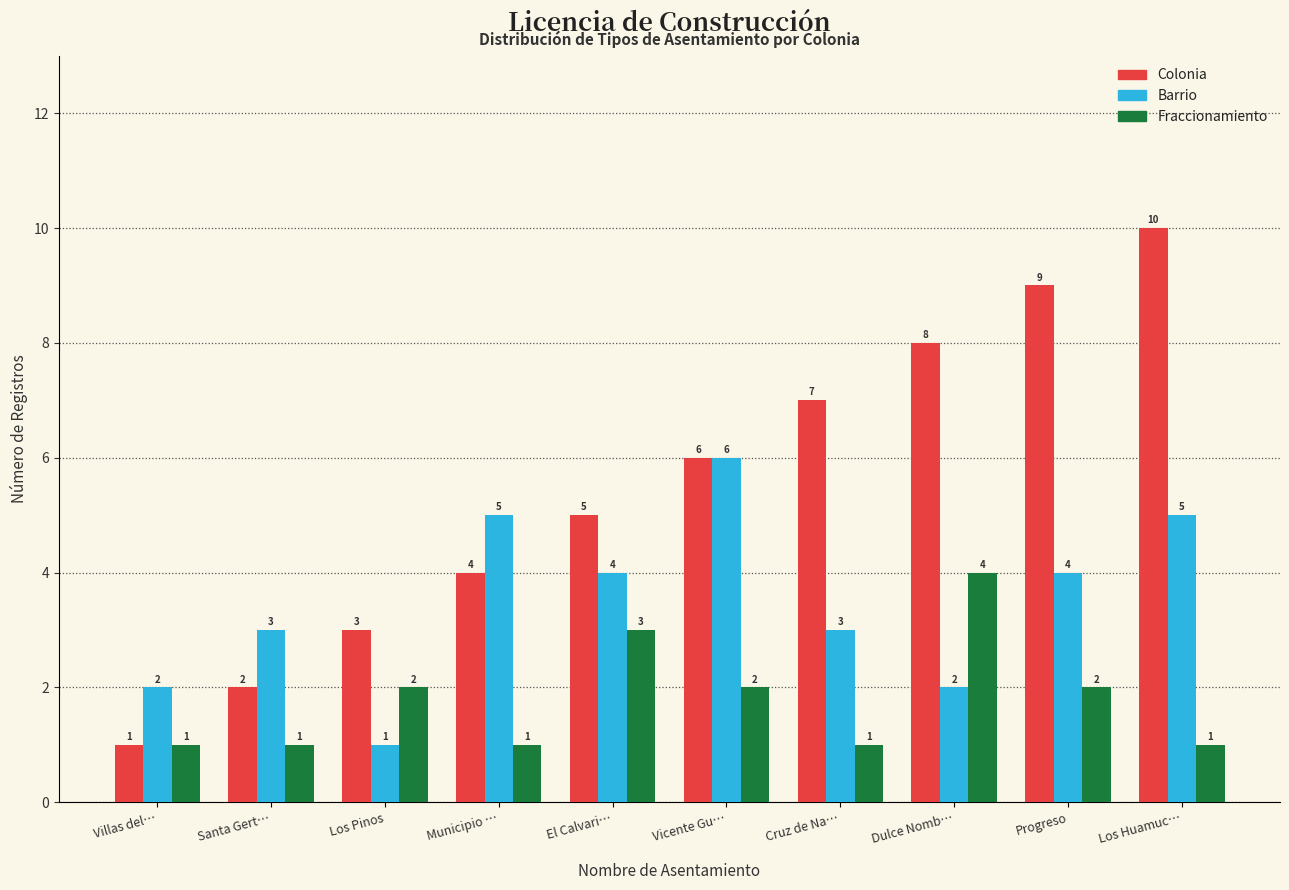

How many groups of bars are there?

10